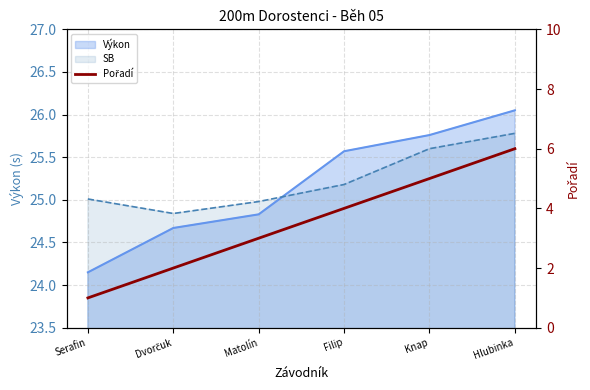

Between Hlubinka and Knap, which is larger?

Hlubinka